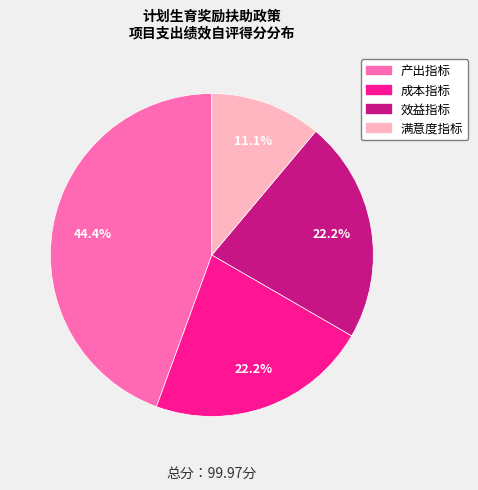

What is the largest slice in the pie chart?

产出指标